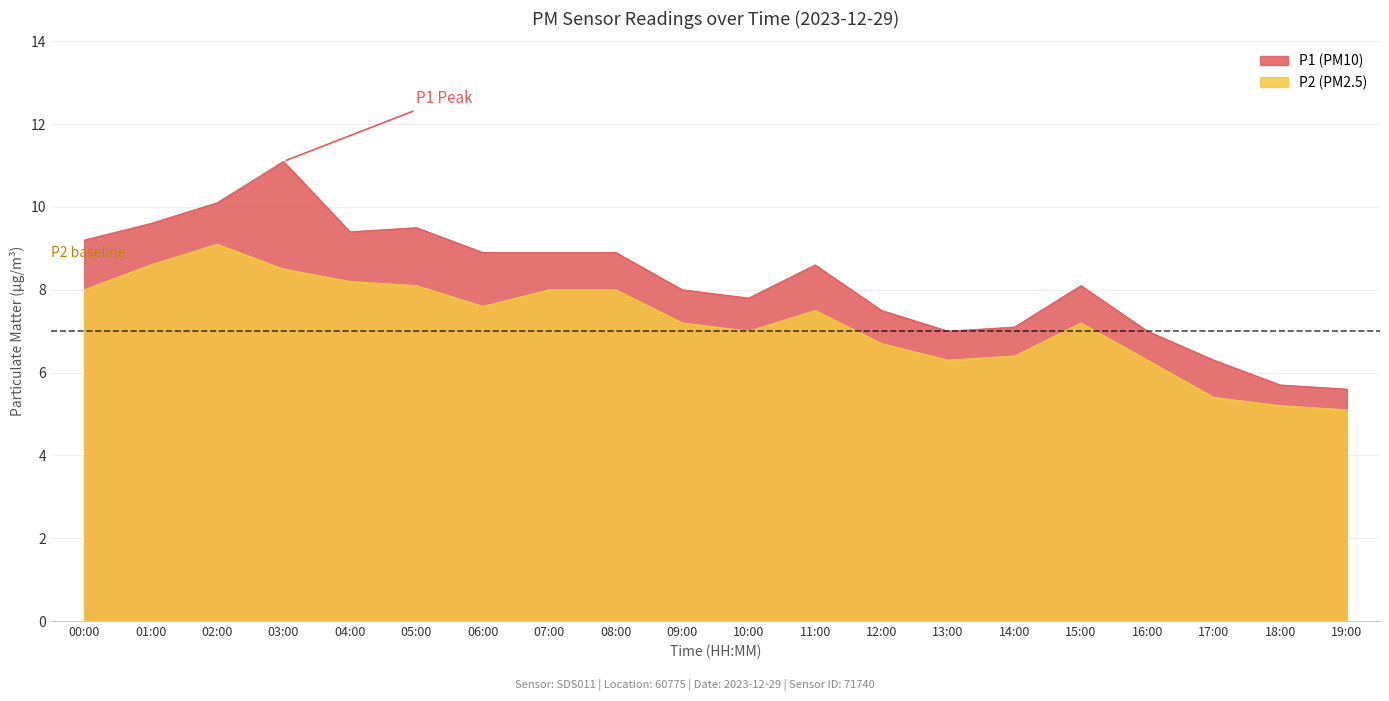

Reading left to right, what are all the values shown in this chart?

P1: 00:00=9.2	01:00=9.6	02:00=10.1	03:00=11.1	04:00=9.4	05:00=9.5	06:00=8.9	07:00=8.9	08:00=8.9	09:00=8.0	10:00=7.8	11:00=8.6	12:00=7.5	13:00=7.0	14:00=7.1	15:00=8.1	16:00=7.0	17:00=6.3	18:00=5.7	19:00=5.6
P2: 00:00=8.0	01:00=8.6	02:00=9.1	03:00=8.5	04:00=8.2	05:00=8.1	06:00=7.6	07:00=8.0	08:00=8.0	09:00=7.2	10:00=7.0	11:00=7.5	12:00=6.7	13:00=6.3	14:00=6.4	15:00=7.2	16:00=6.3	17:00=5.4	18:00=5.2	19:00=5.1